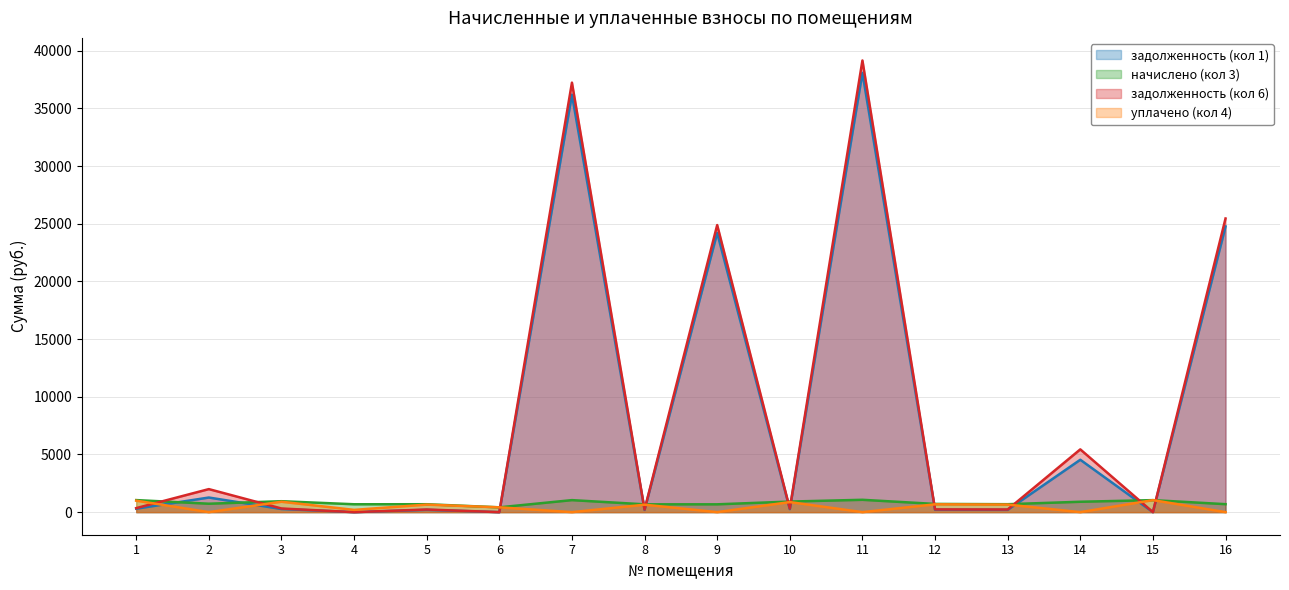

Where do уплачено (кол 4) and задолженность (кол 6) first cross each other?

1 and 2